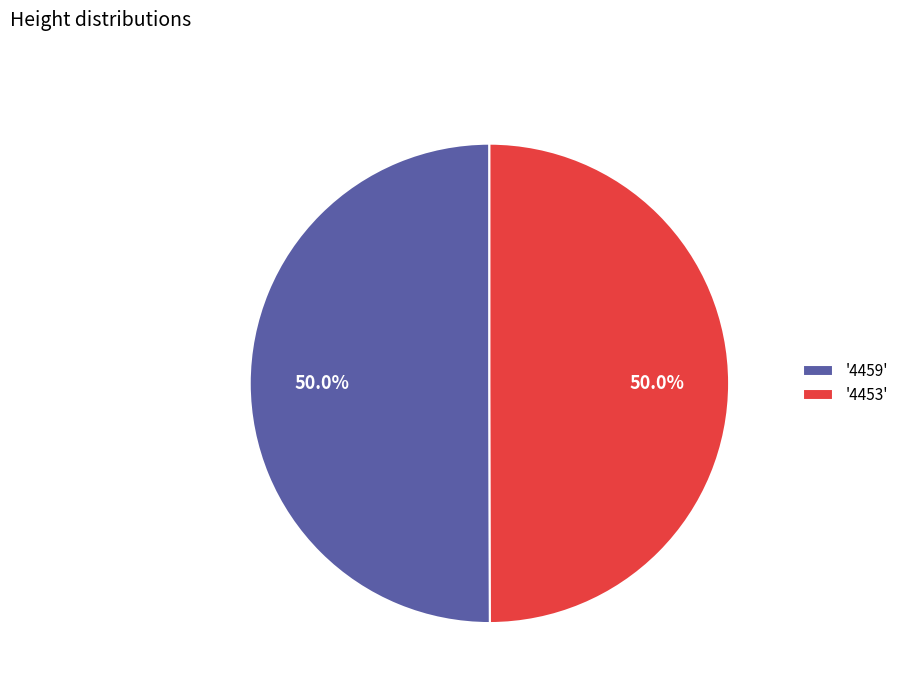

Approximately how many times larger is the value at '4459' compared to '4453'?

1.0